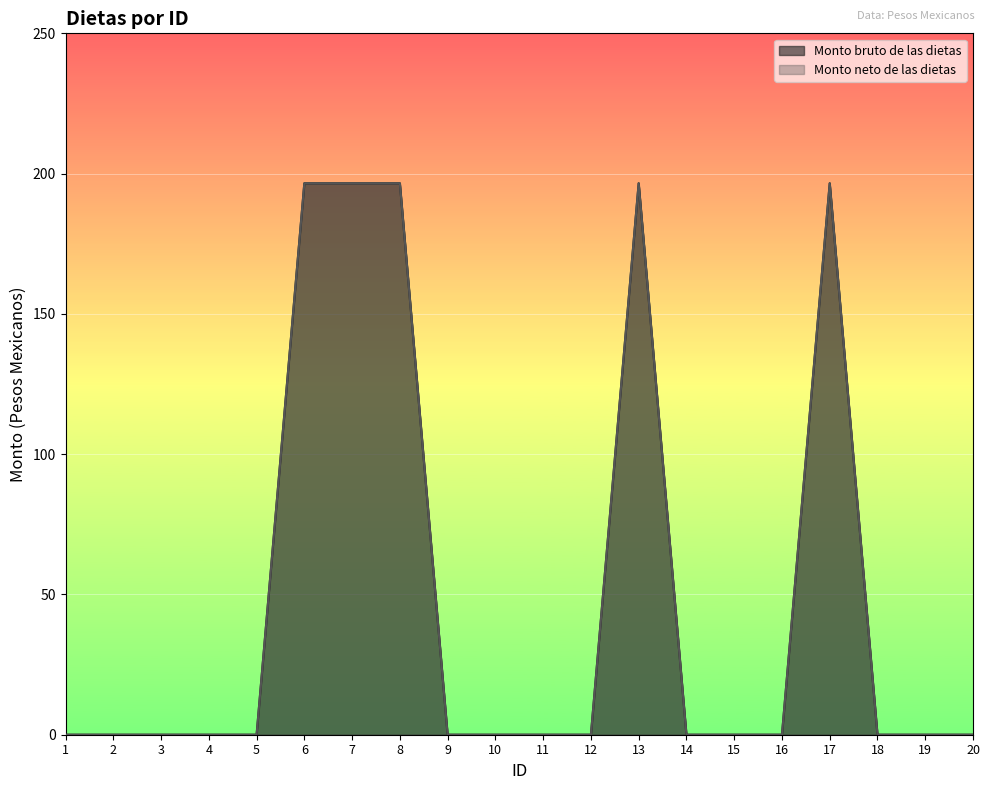

In Monto bruto de las dietas, how many points are higher than both neighbors (excluding endpoints)?

2